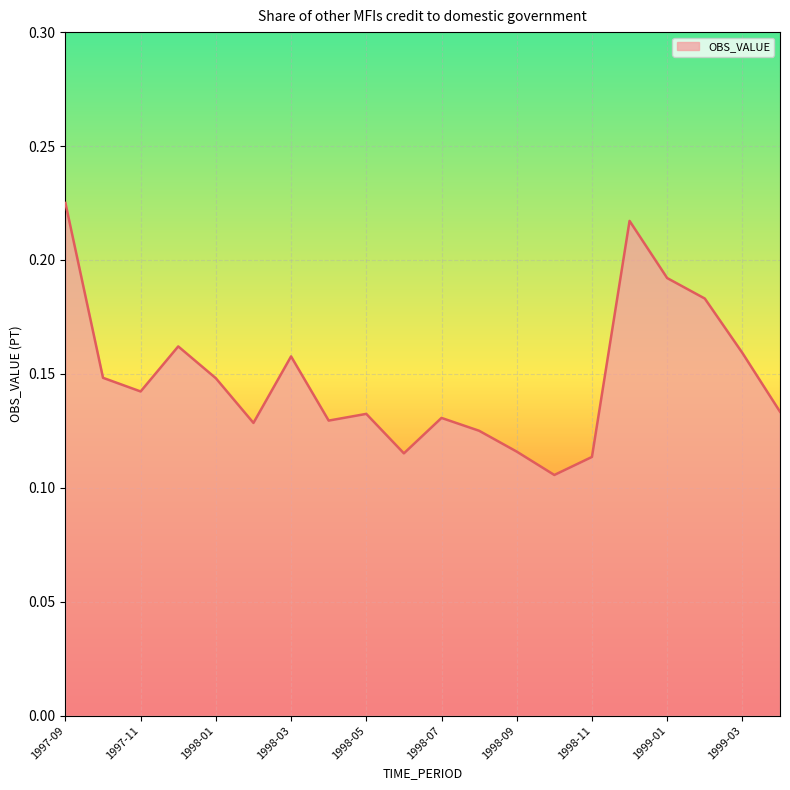

Rank the categories by value from highest to lowest.

1997-09, 1998-12, 1999-01, 1999-02, 1997-12, 1999-03, 1998-03, 1997-10, 1998-01, 1997-11, 1999-04, 1998-05, 1998-07, 1998-04, 1998-02, 1998-08, 1998-09, 1998-06, 1998-11, 1998-10